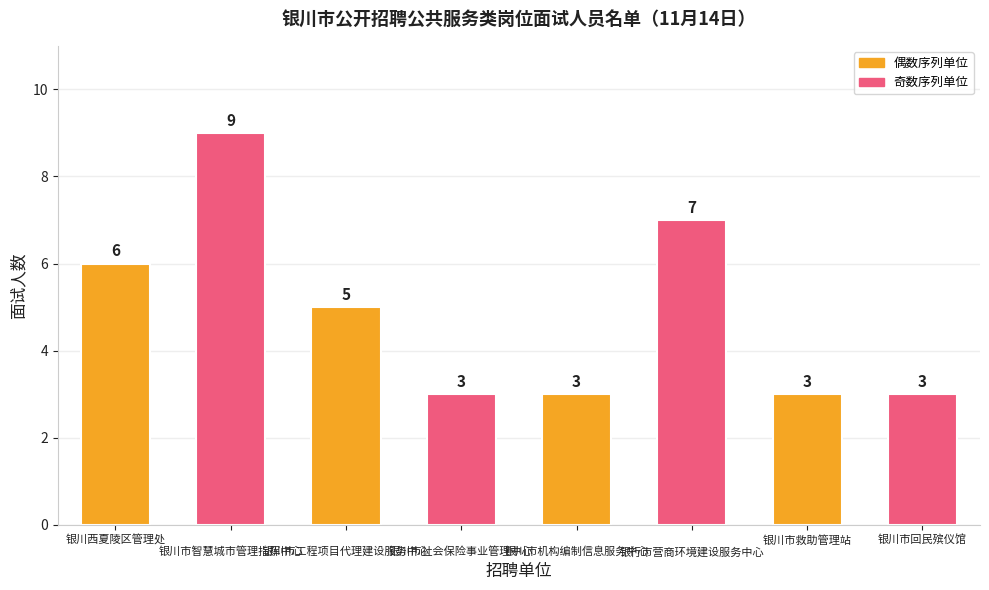

Are the bars horizontal?

No